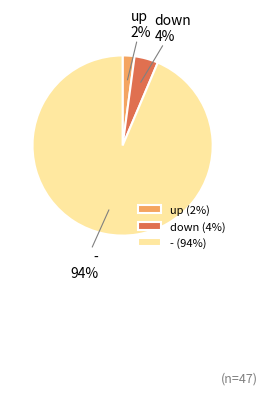

Does down represent more than half of the total?

No